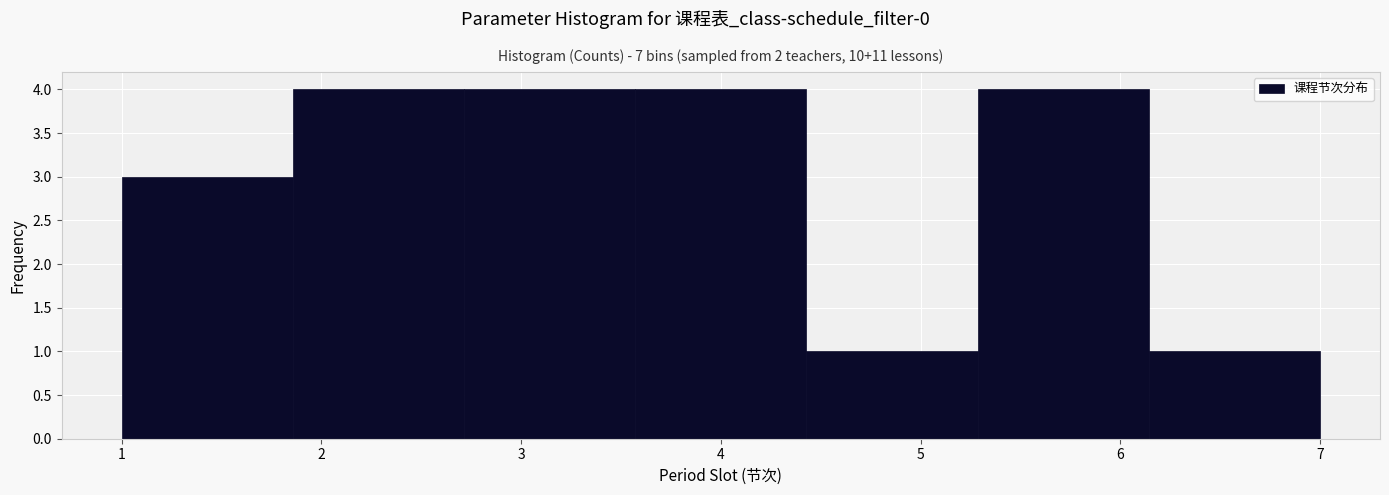

Reading left to right, list every bar in this chart as the range it spans on the x-axis followed by its height. Neither the bar edges nor the heights are printed on the chart, so give them approximately, as read against the axes.

1.0 to 1.9: 3
1.9 to 2.7: 4
2.7 to 3.6: 4
3.6 to 4.4: 4
4.4 to 5.3: 1
5.3 to 6.1: 4
6.1 to 7.0: 1